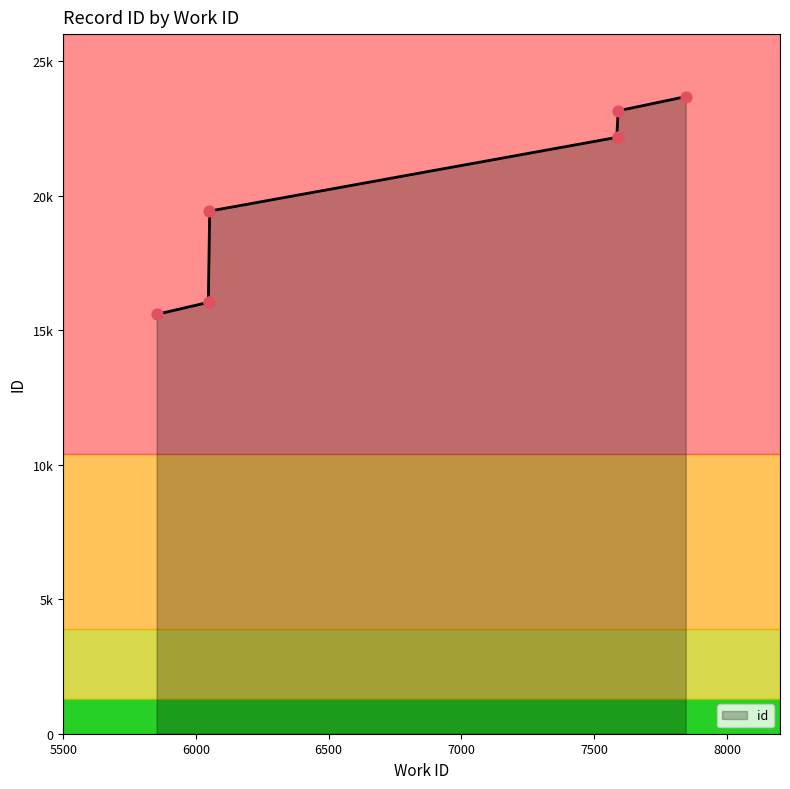

Which has a higher value, 7588 or 7588?

7588